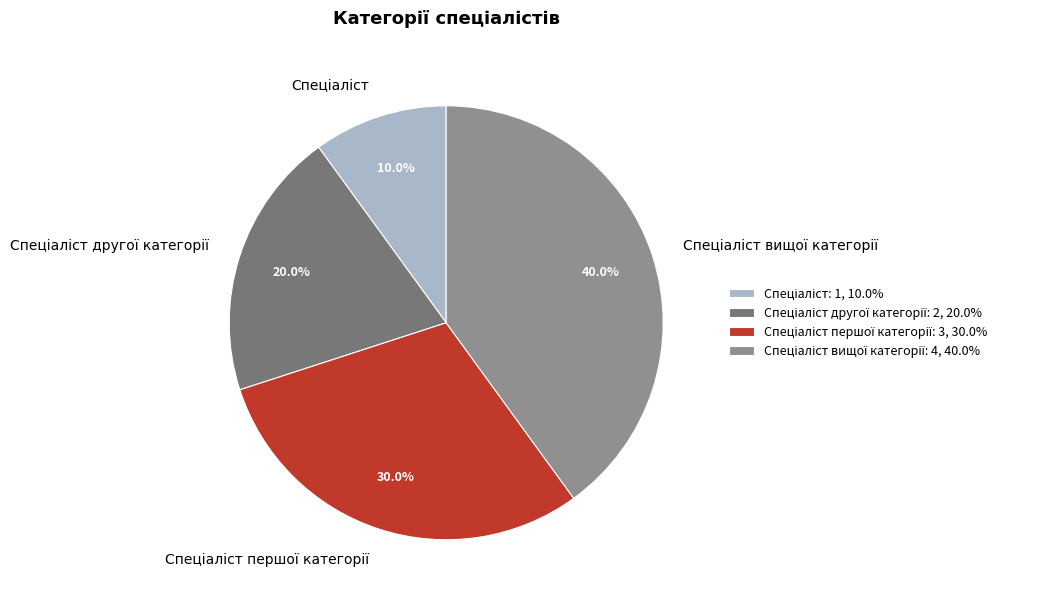

Does any single category account for the majority?

No